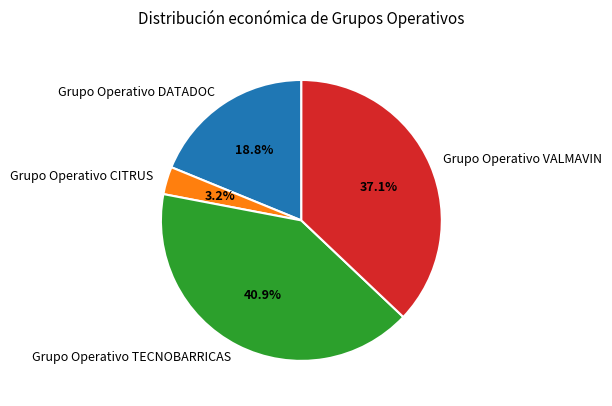

Which has a higher value, Grupo Operativo CITRUS or Grupo Operativo DATADOC?

Grupo Operativo DATADOC